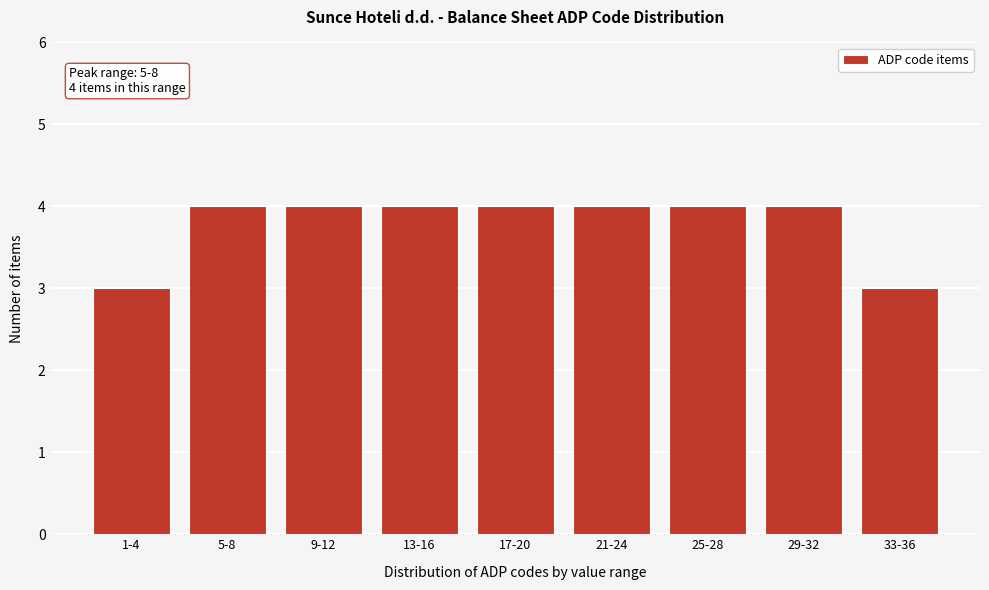

Reading left to right, list all the values displayed in this chart.

3	4	4	4	4	4	4	4	3